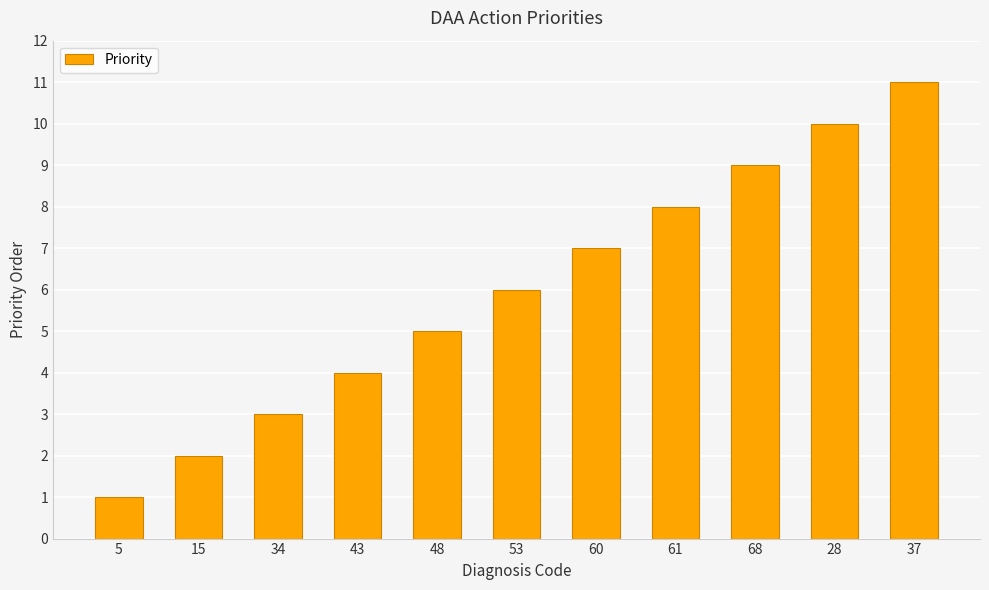

How many values are below 6?

5